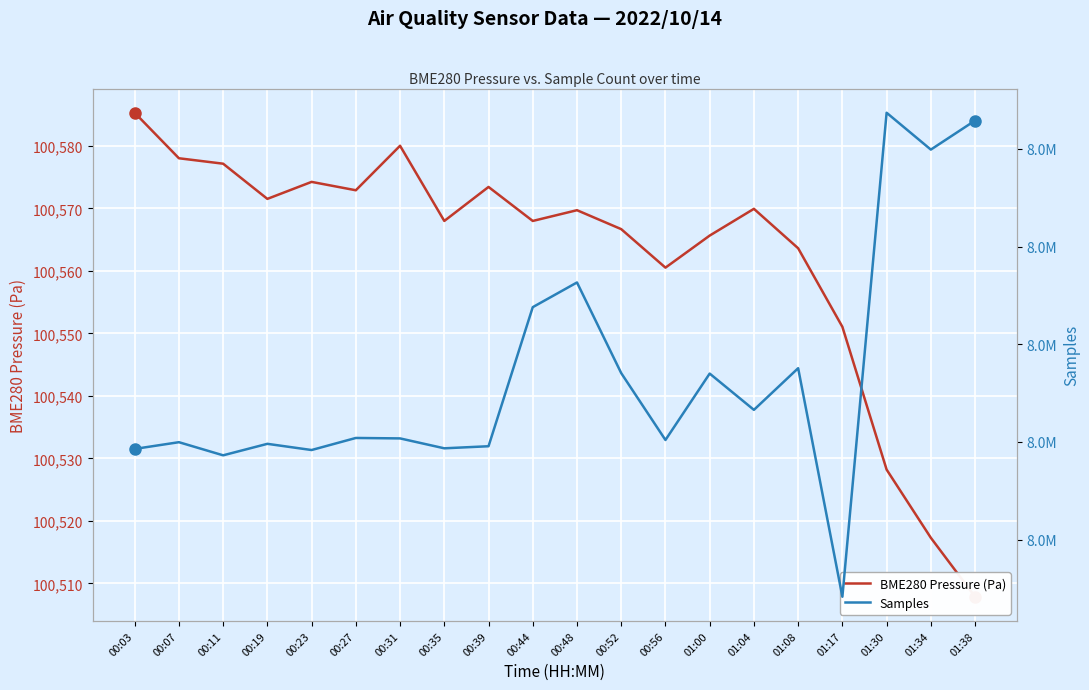

At which label does BME280 Pressure (Pa) first exceed 100569?

00:03